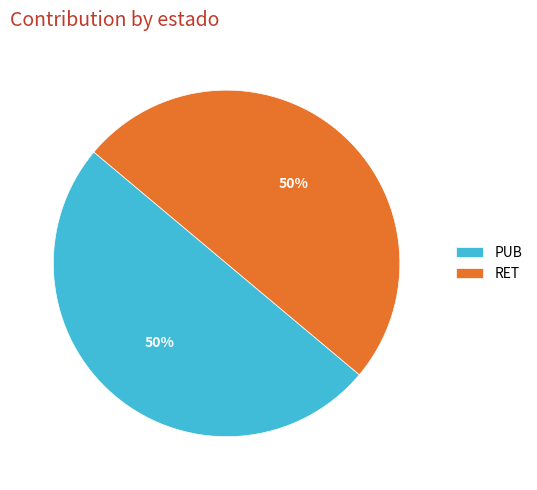

How many slices are in this pie chart?

2